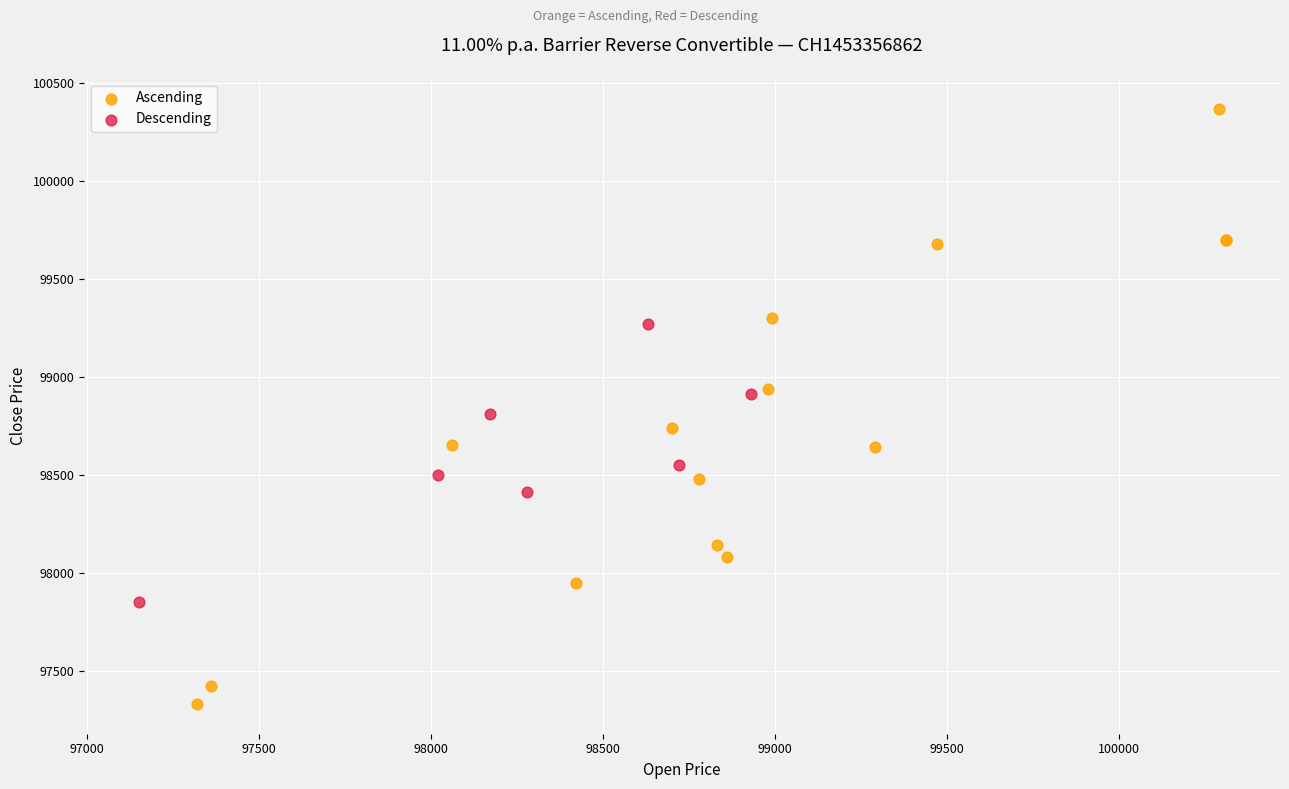

What are all the series names shown in the legend?

Ascending, Descending